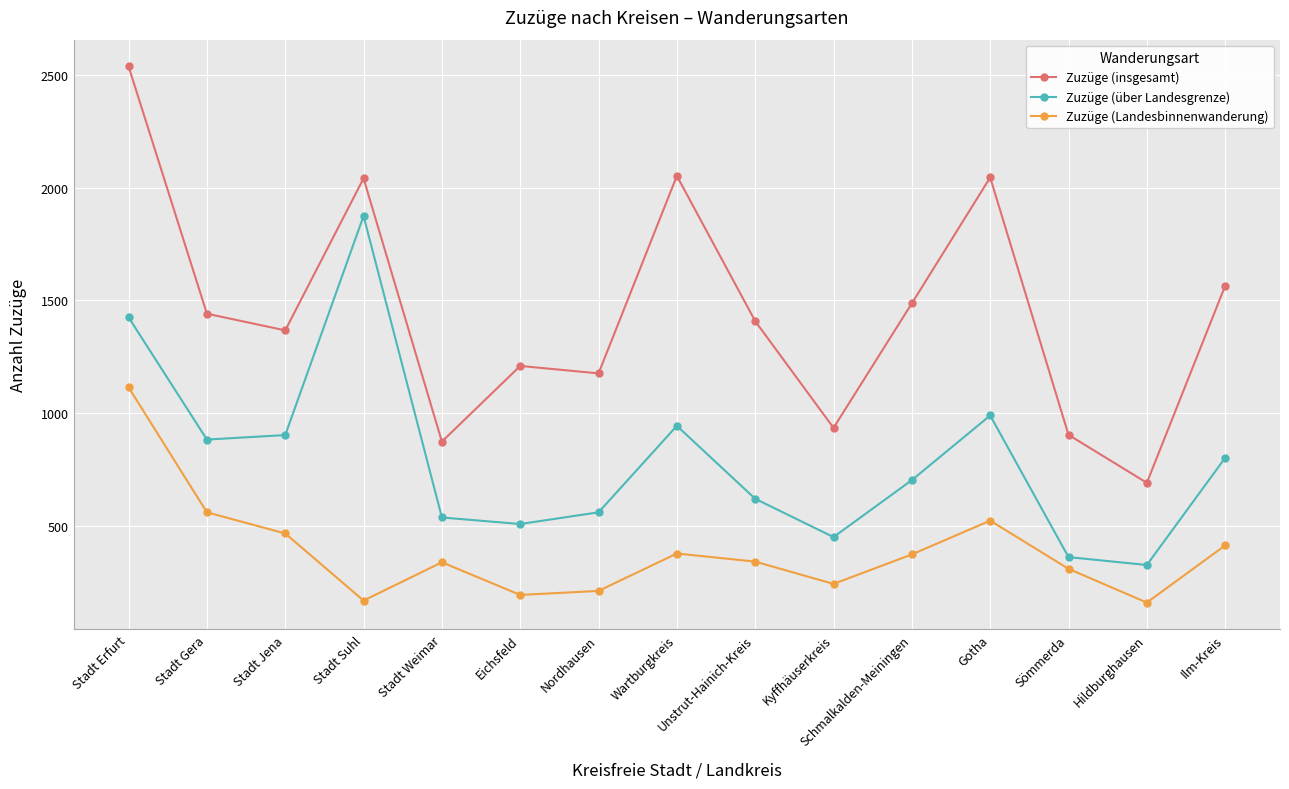

True or false: Zuzüge (insgesamt) has more than 2 points higher than both neighbors.

True